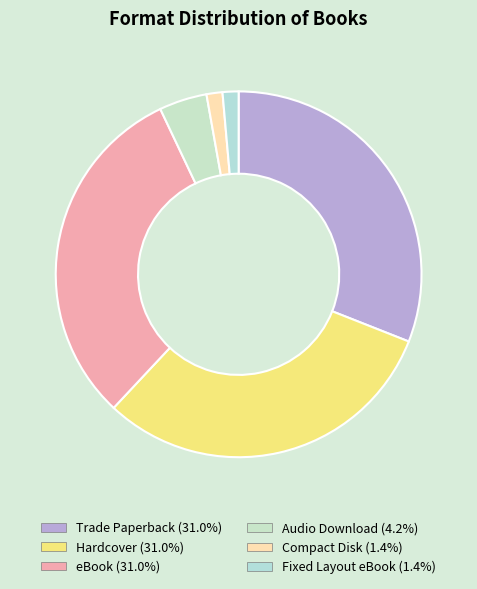

Which slice is the largest?

Trade Paperback